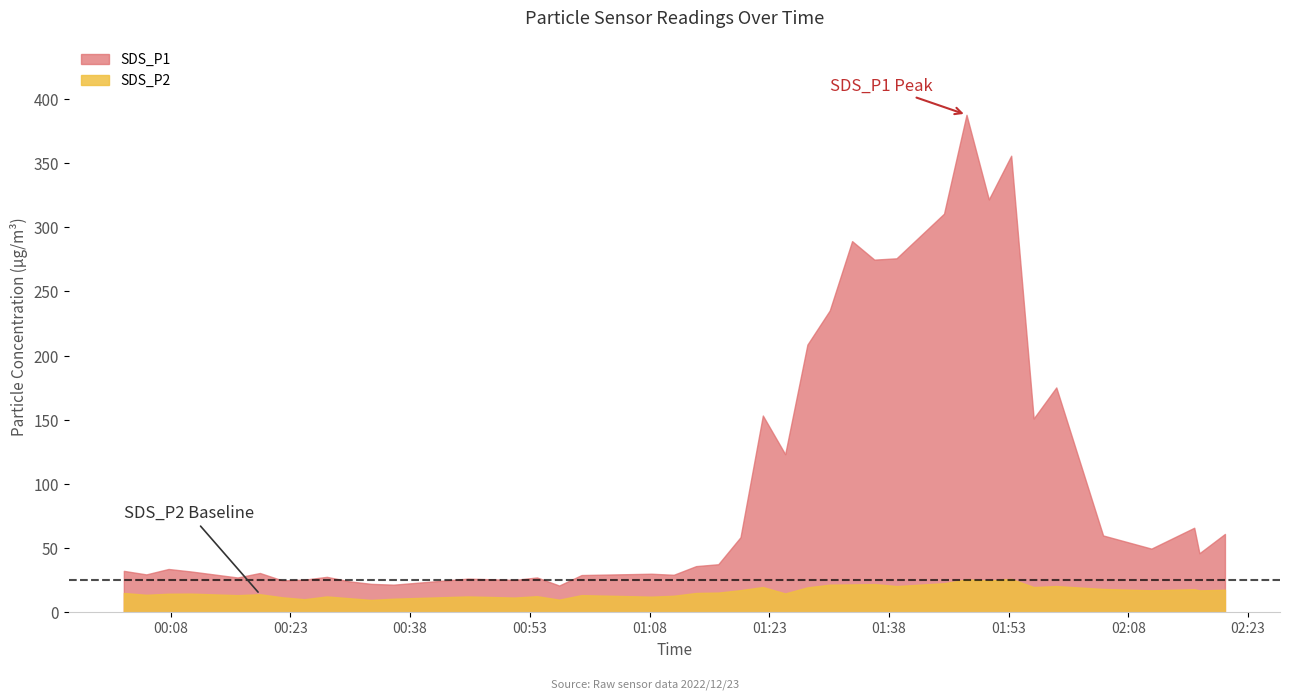

Which series has the largest total across all categories?

SDS_P1